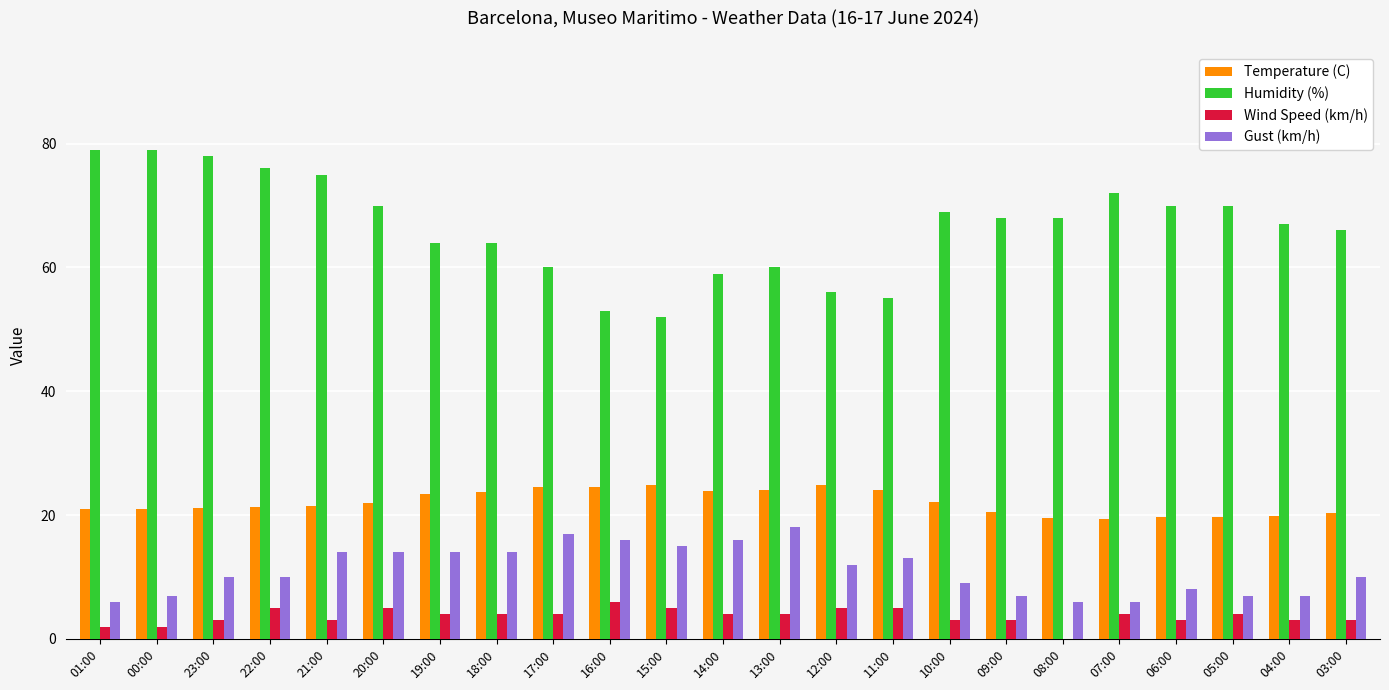

Is it true that Humidity (%) equals 68.0 at 09:00?

True